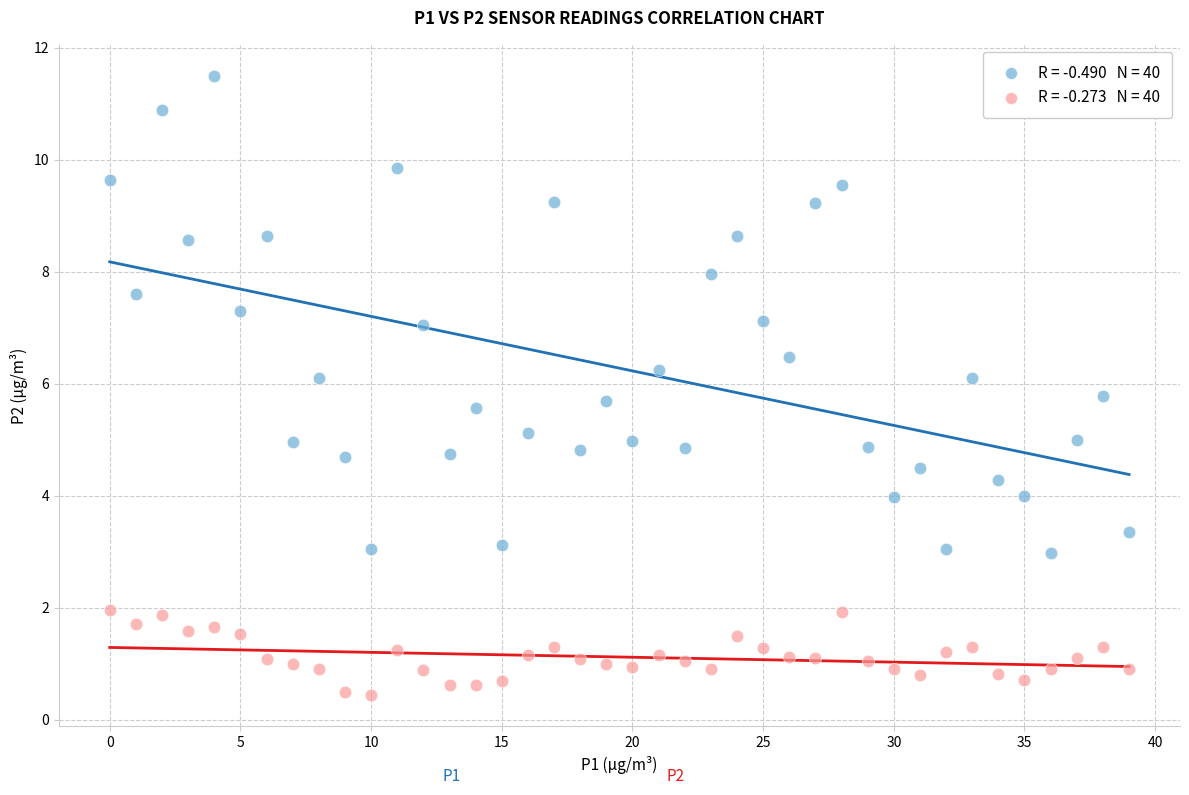

Across all data points, what is the range of Y values (max minus min)?

11.1